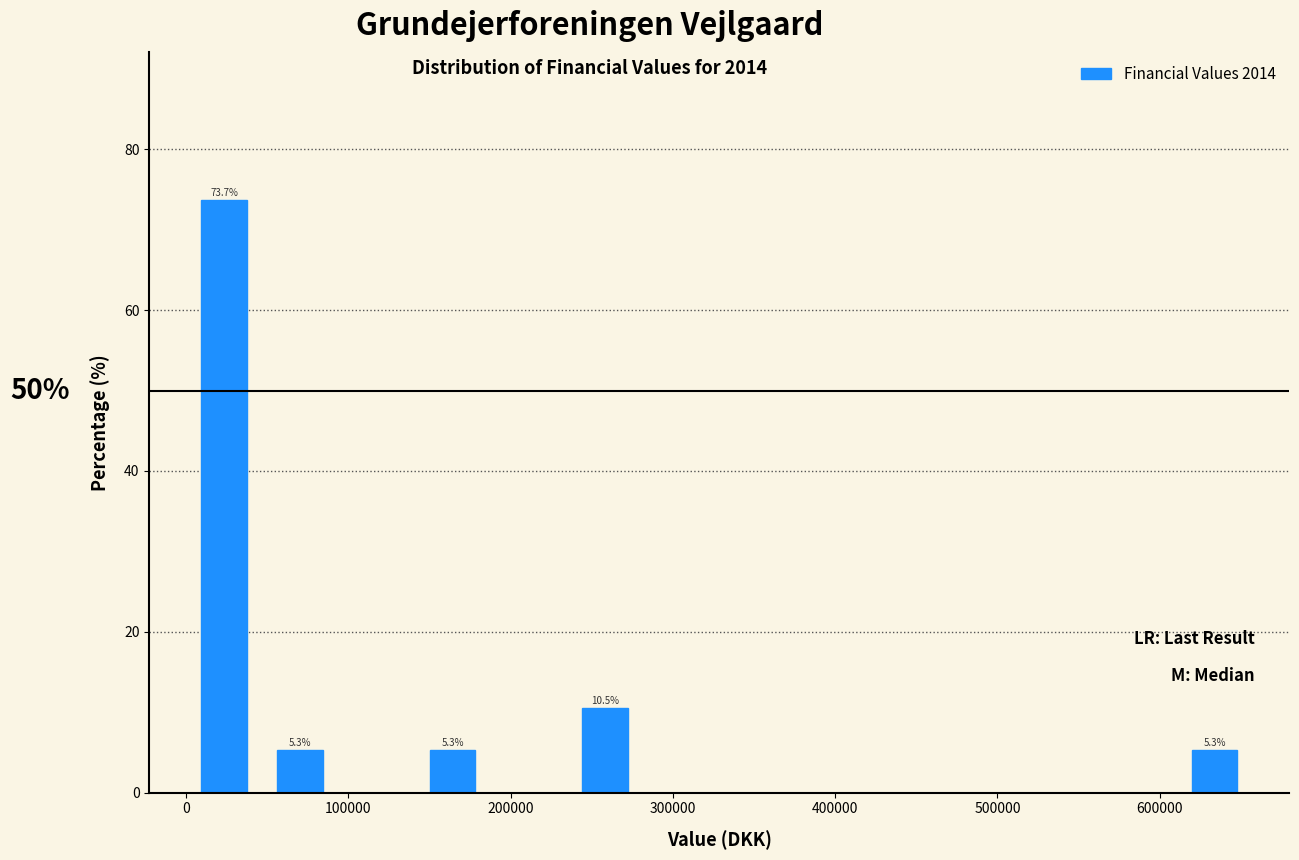

Which range on the x-axis has the tallest bar?

0 to 50000